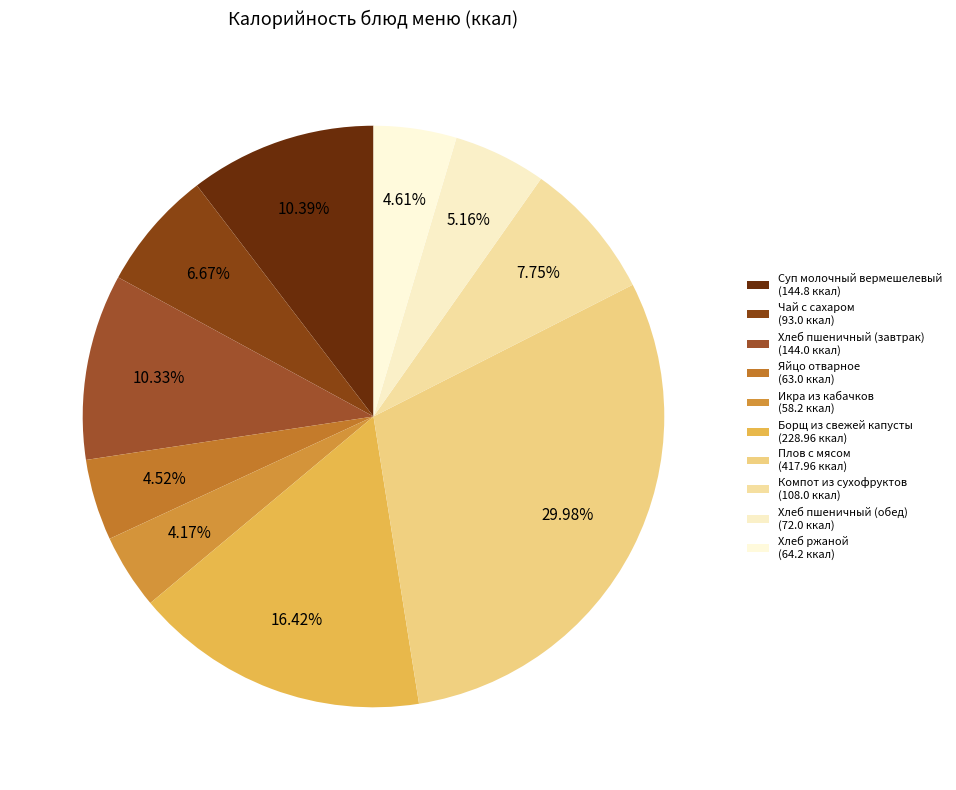

Rank the categories by value from highest to lowest.

Плов с мясом, Борщ из свежей капусты, Суп молочный вермешелевый, Хлеб пшеничный (завтрак), Компот из сухофруктов, Чай с сахаром, Хлеб пшеничный (обед), Хлеб ржаной, Яйцо отварное, Икра из кабачков